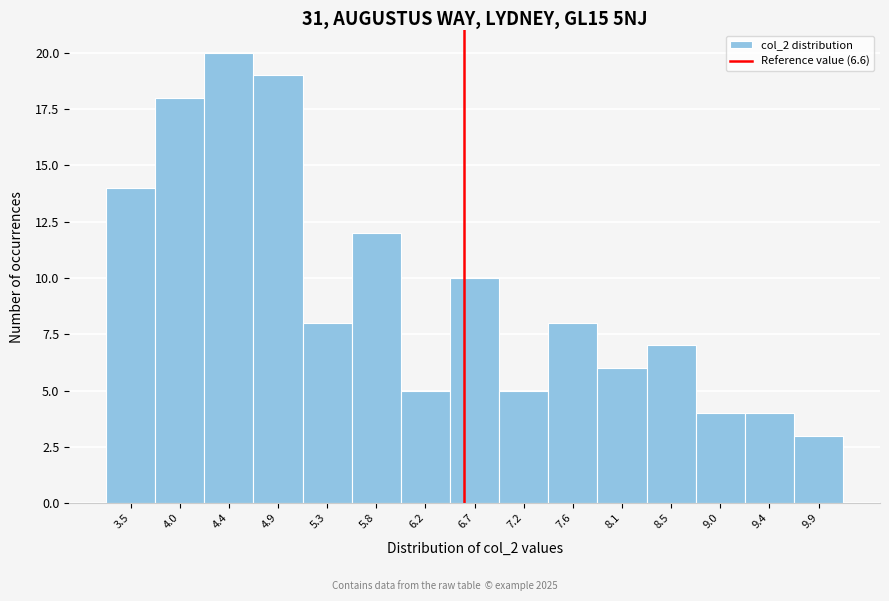

Reading left to right, list every bar in this chart as the range it spans on the x-axis followed by its height. Neither the bar edges nor the heights are printed on the chart, so give them approximately, as read against the axes.

3.30 to 3.75: 14
3.75 to 4.20: 18
4.20 to 4.65: 20
4.65 to 5.10: 19
5.10 to 5.55: 8
5.55 to 6.00: 12
6.00 to 6.45: 5
6.45 to 6.95: 10
6.95 to 7.40: 5
7.40 to 7.85: 8
7.85 to 8.30: 6
8.30 to 8.75: 7
8.75 to 9.20: 4
9.20 to 9.65: 4
9.65 to 10.10: 3